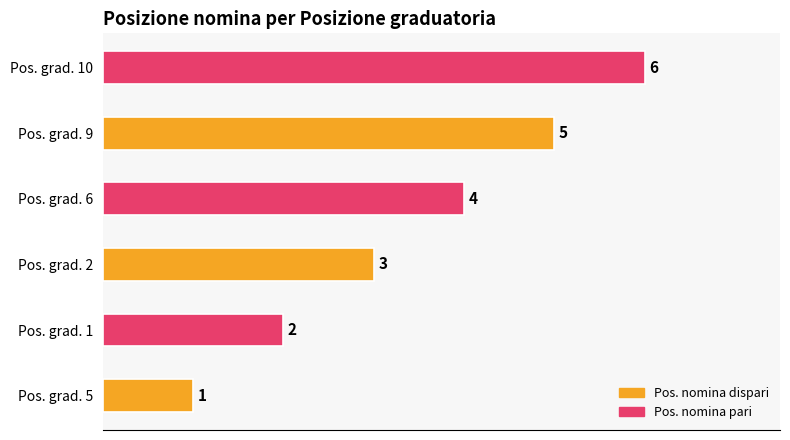

Which category has the lowest value across all series?

5